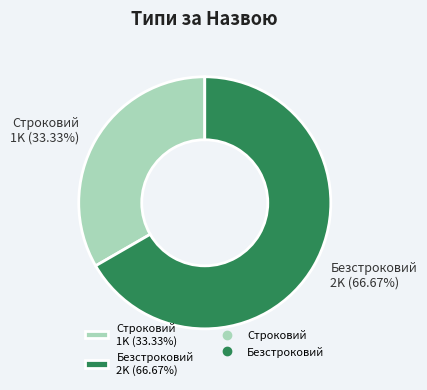

Is there any slice that represents more than half of the pie?

Yes